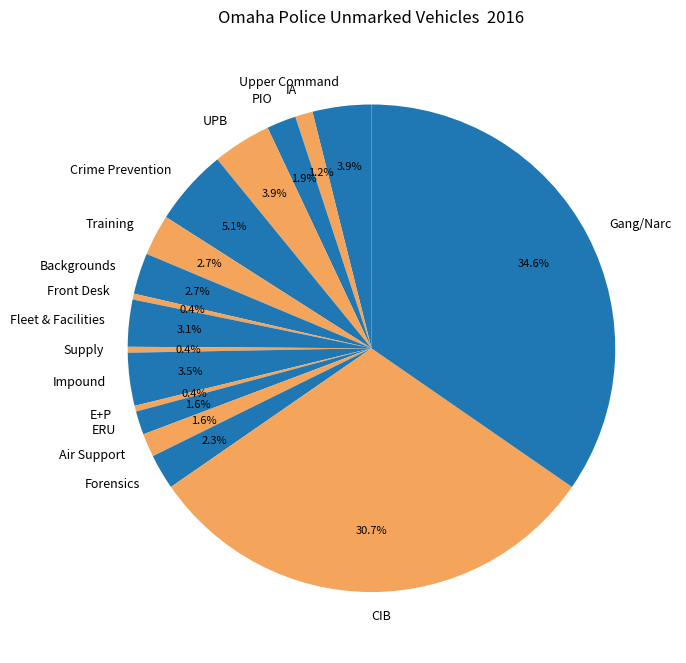

To the nearest percent, what percentage of the pie is Fleet & Facilities?

3%